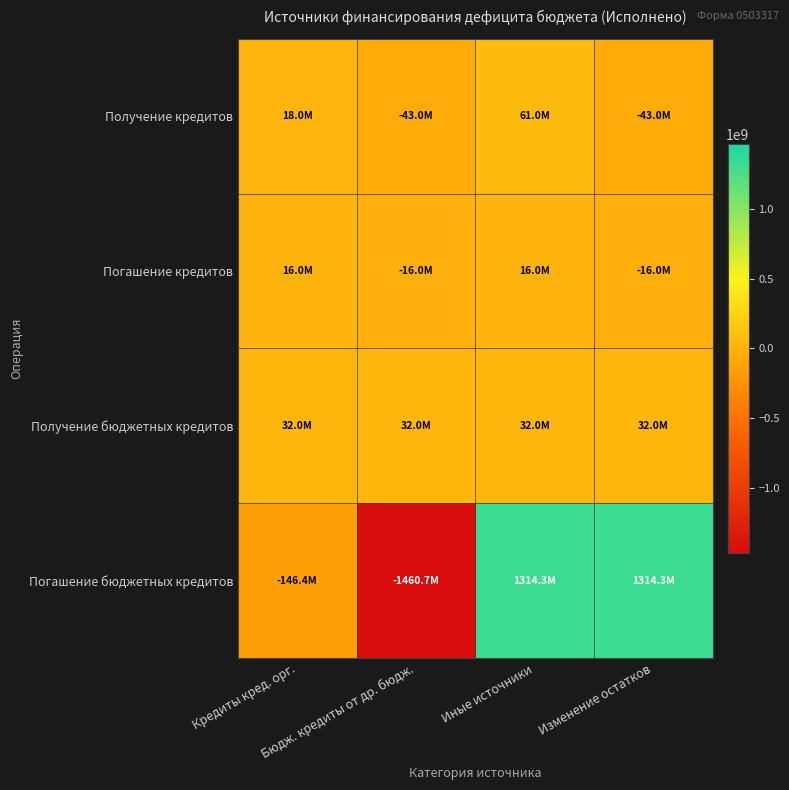

Which series has the largest total across all categories?

Погашение бюджетных кредитов